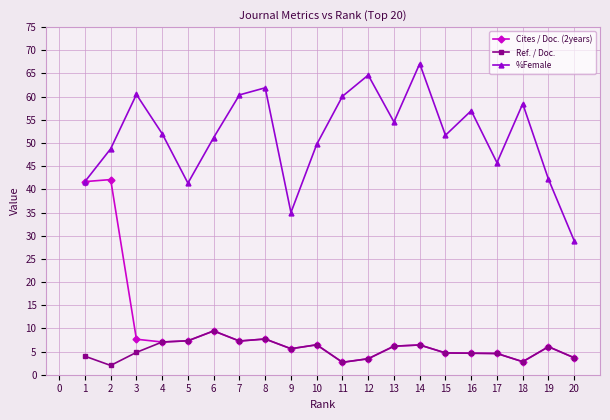

What is the value of the Ref. / Doc. point at the 1st from the left?

4.0